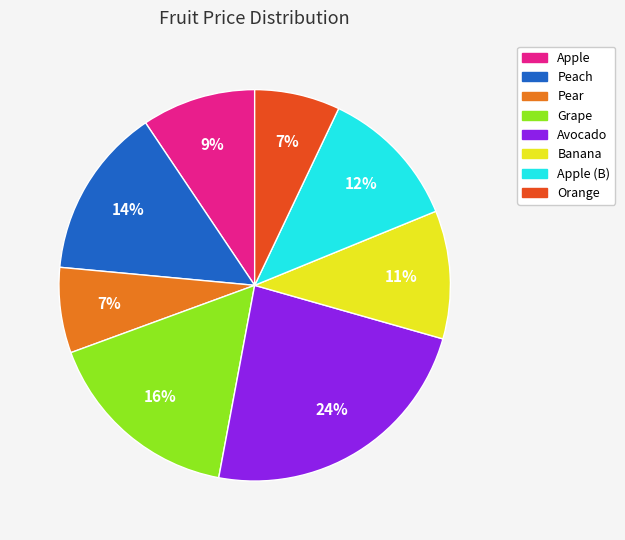

To the nearest percent, what is the average slice percentage?

12%